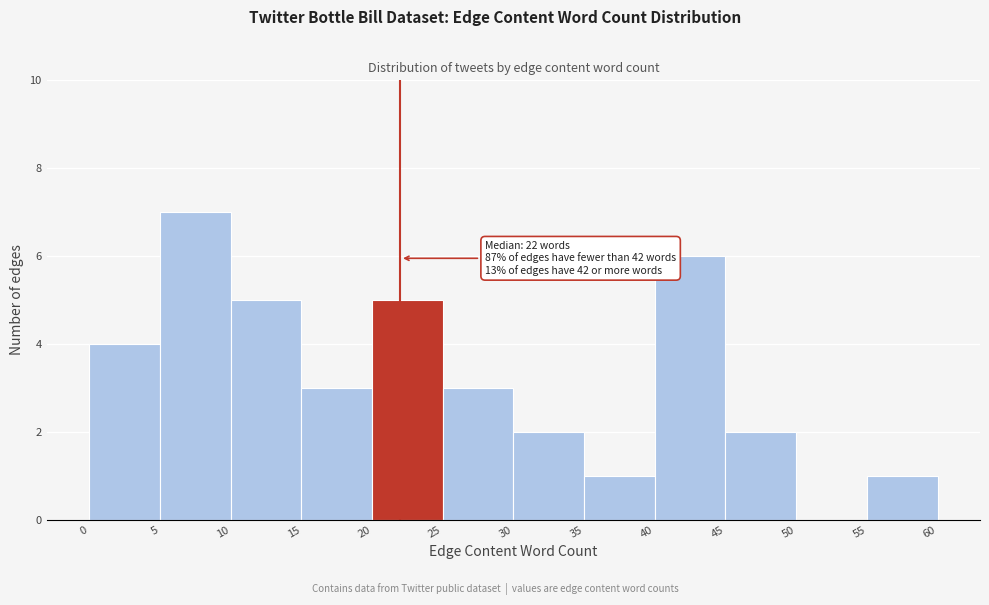

Which range on the x-axis has the tallest bar?

5 to 10